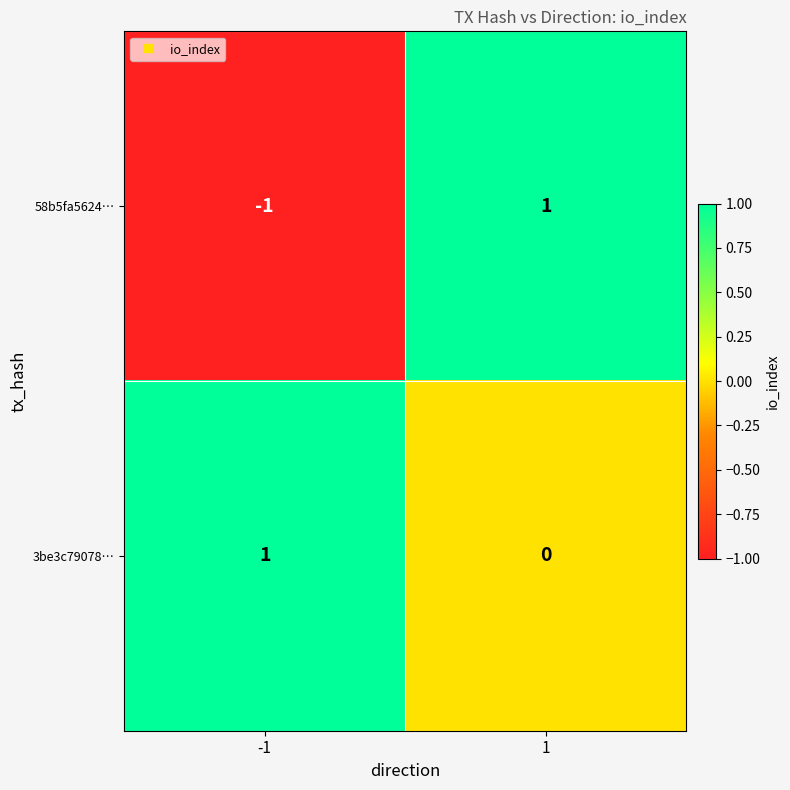

Which series has the largest total across all categories?

3be3c79078…